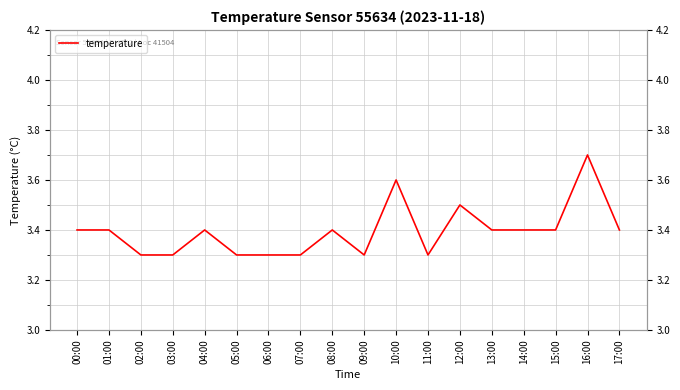

Between 07:00 and 04:00, which is larger?

04:00